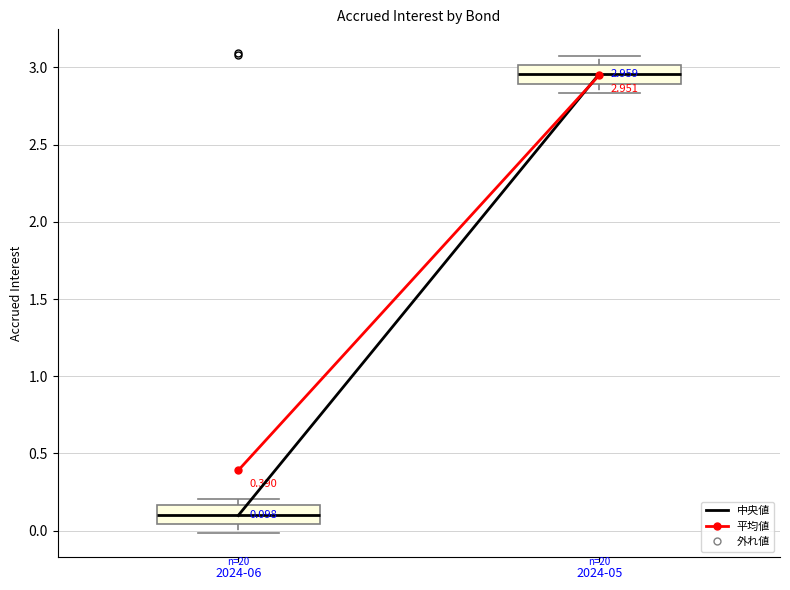

Which box's median line is the lowest?

2024-06